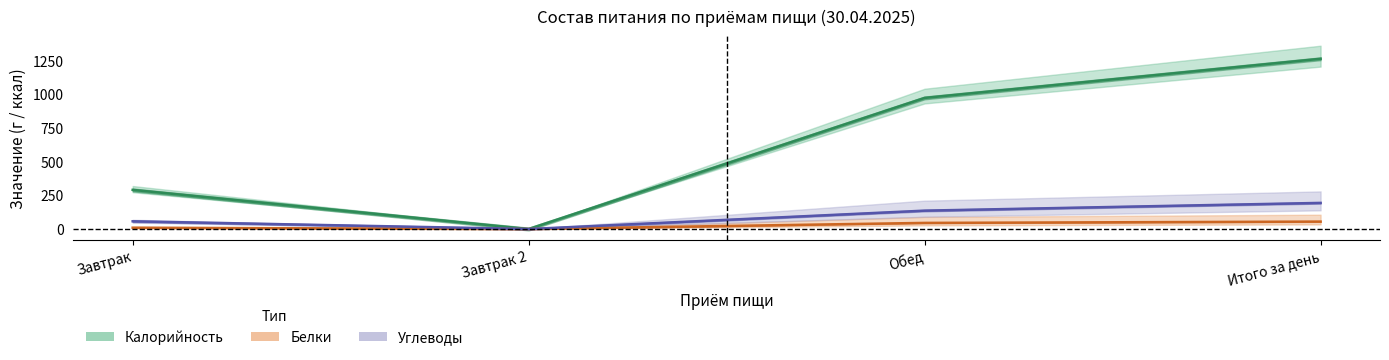

True or false: Углеводы has more than 1 points higher than both neighbors.

False